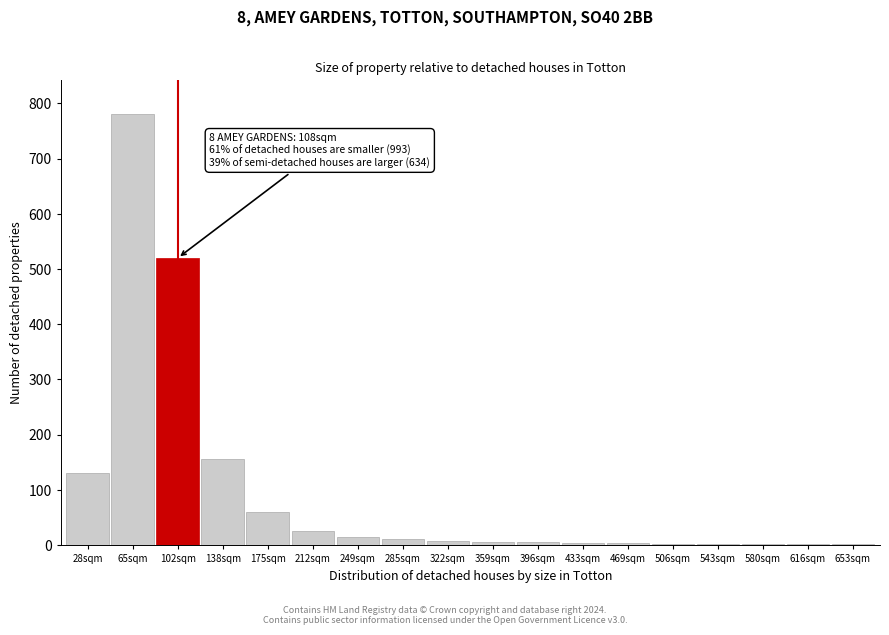

Which has a higher value, 175sqm or 102sqm?

102sqm